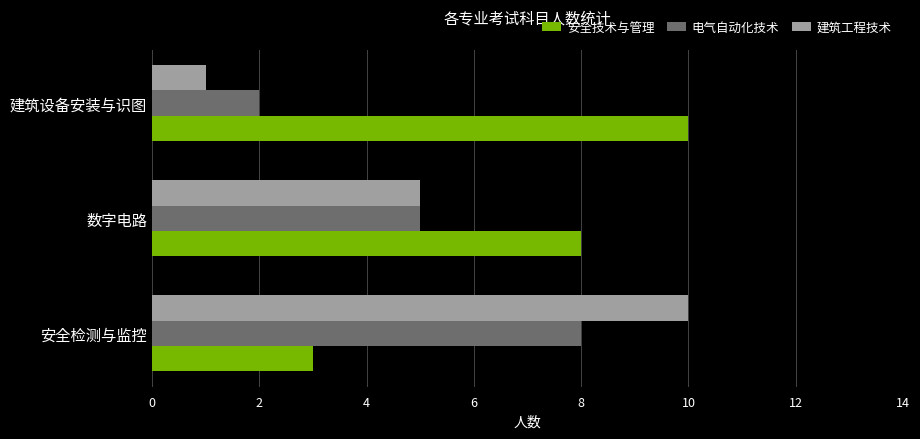

What is the maximum value for 电气自动化技术?

8